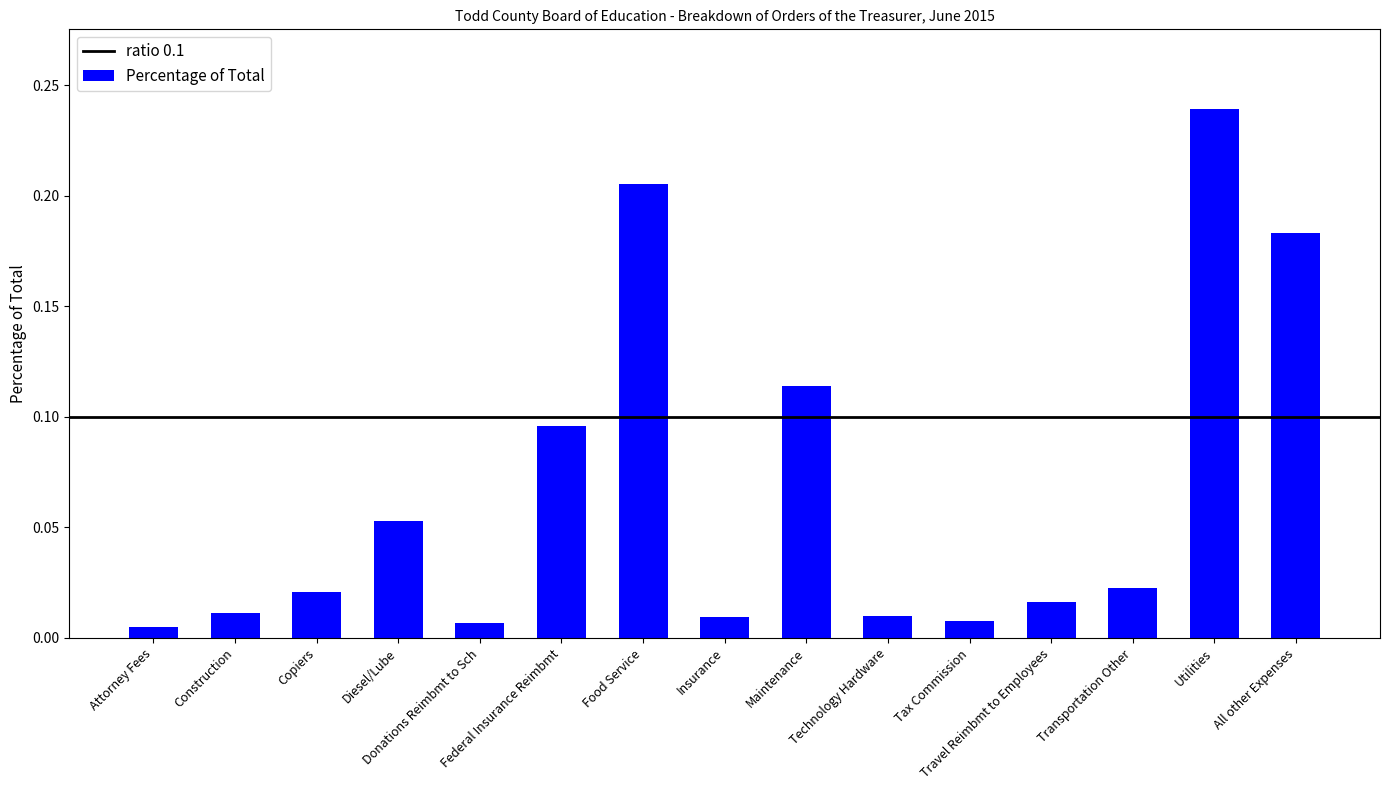

Reading left to right, extract all data points from this chart.

0.0	0.0	0.0	0.1	0.0	0.1	0.2	0.0	0.1	0.0	0.0	0.0	0.0	0.2	0.2